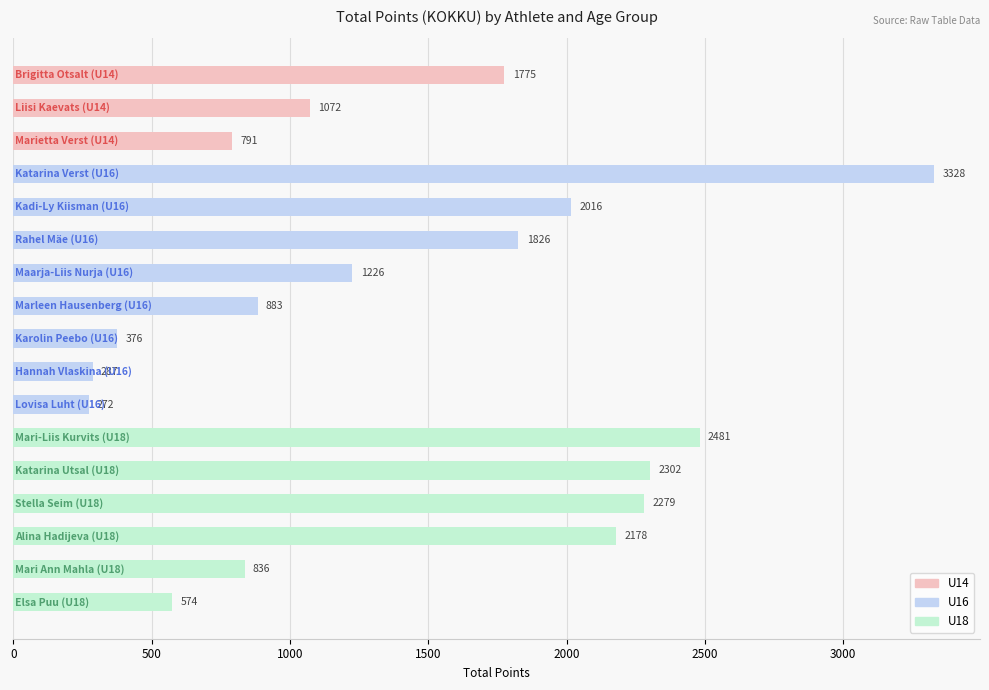

What is the average value?

1441